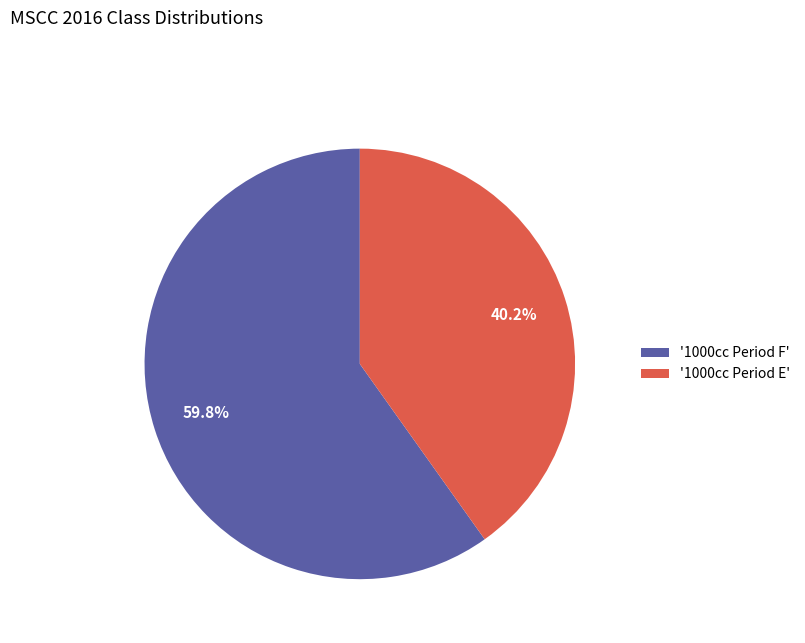

What portion of the pie excludes '1000cc Period F'?

40.2%